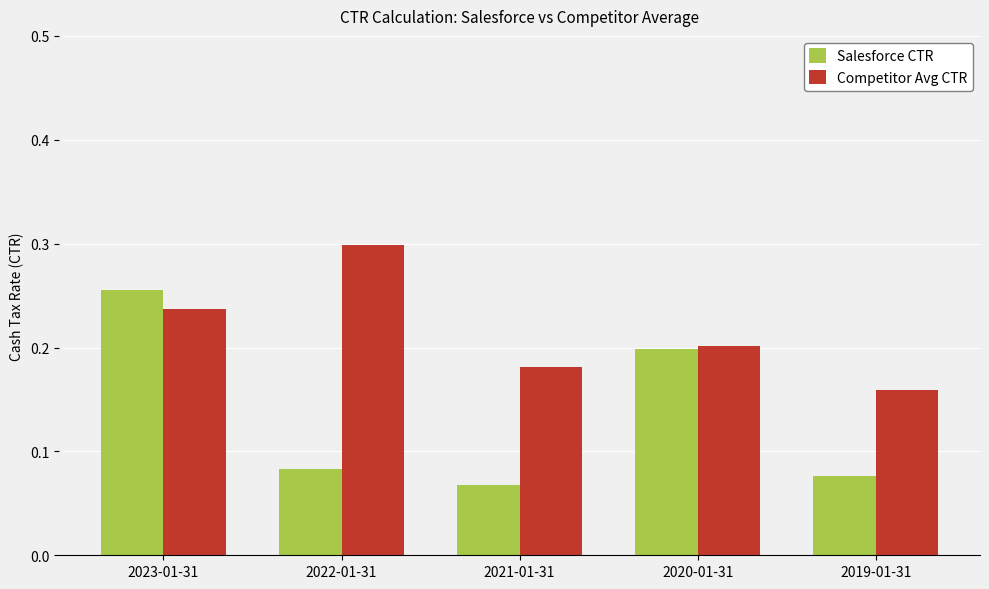

What is the sum of the Competitor Avg CTR values at 2022-01-31 and 2021-01-31?

0.5